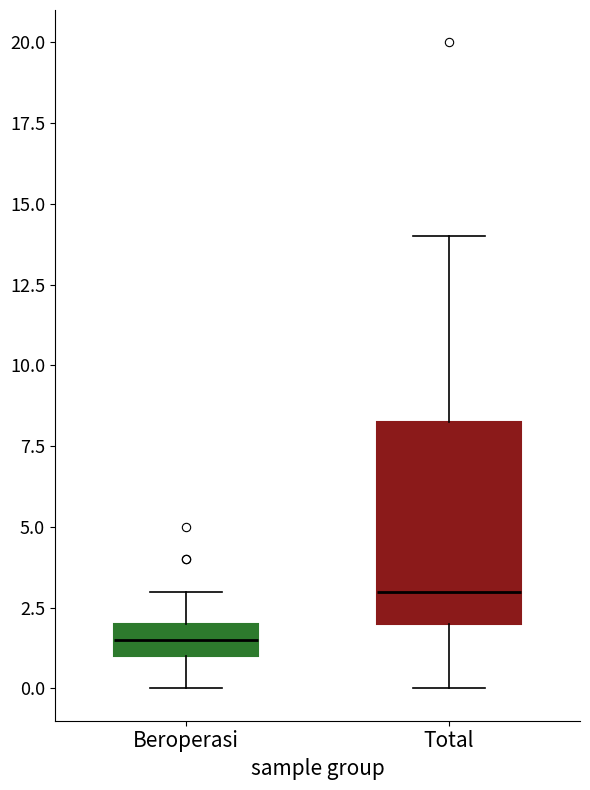

Reading left to right, read every box against the y-axis: the position of its median line, the range the box covers, and the ends of its whiskers. The values are not printed on the chart, so give them approximately, as read against the axis.

Beroperasi: median 1.5, box 1.0 to 2.0, whiskers 0.0 to 3.0
Total: median 3.0, box 2.0 to 8.5, whiskers 0.0 to 14.0